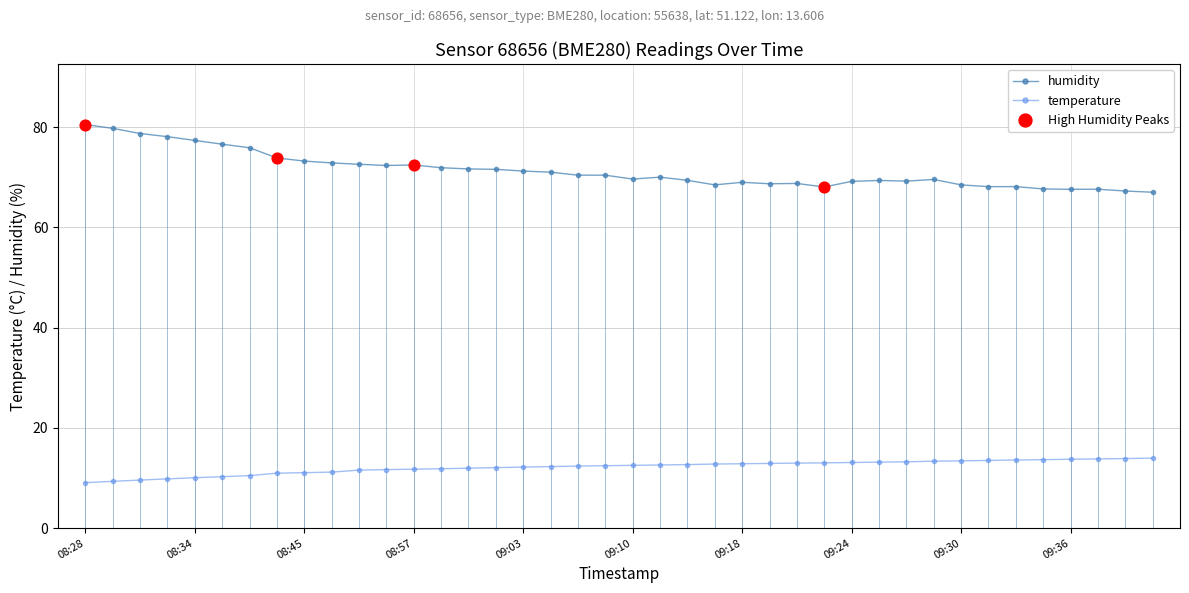

At how many categories does at least one series exceed 47?

40